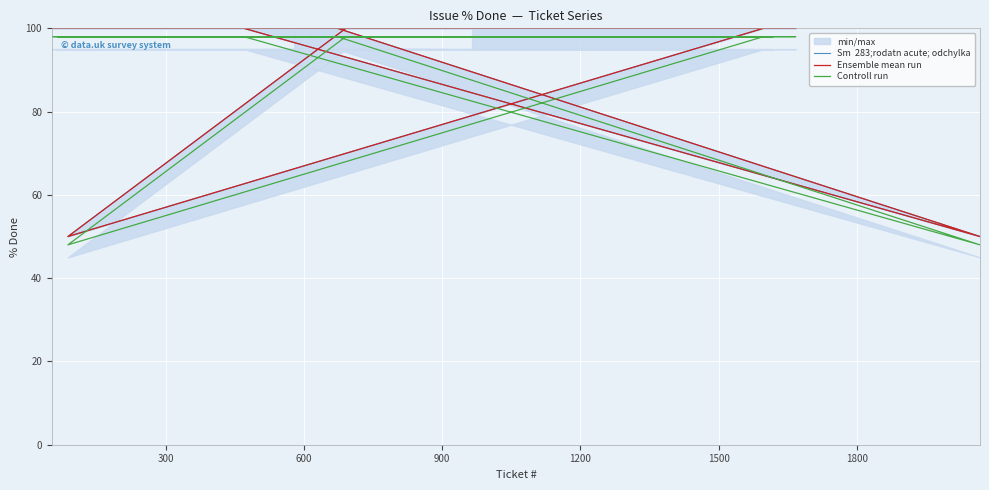

Which series has the widest spread of values?

Sm  283;rodatn acute; odchylka